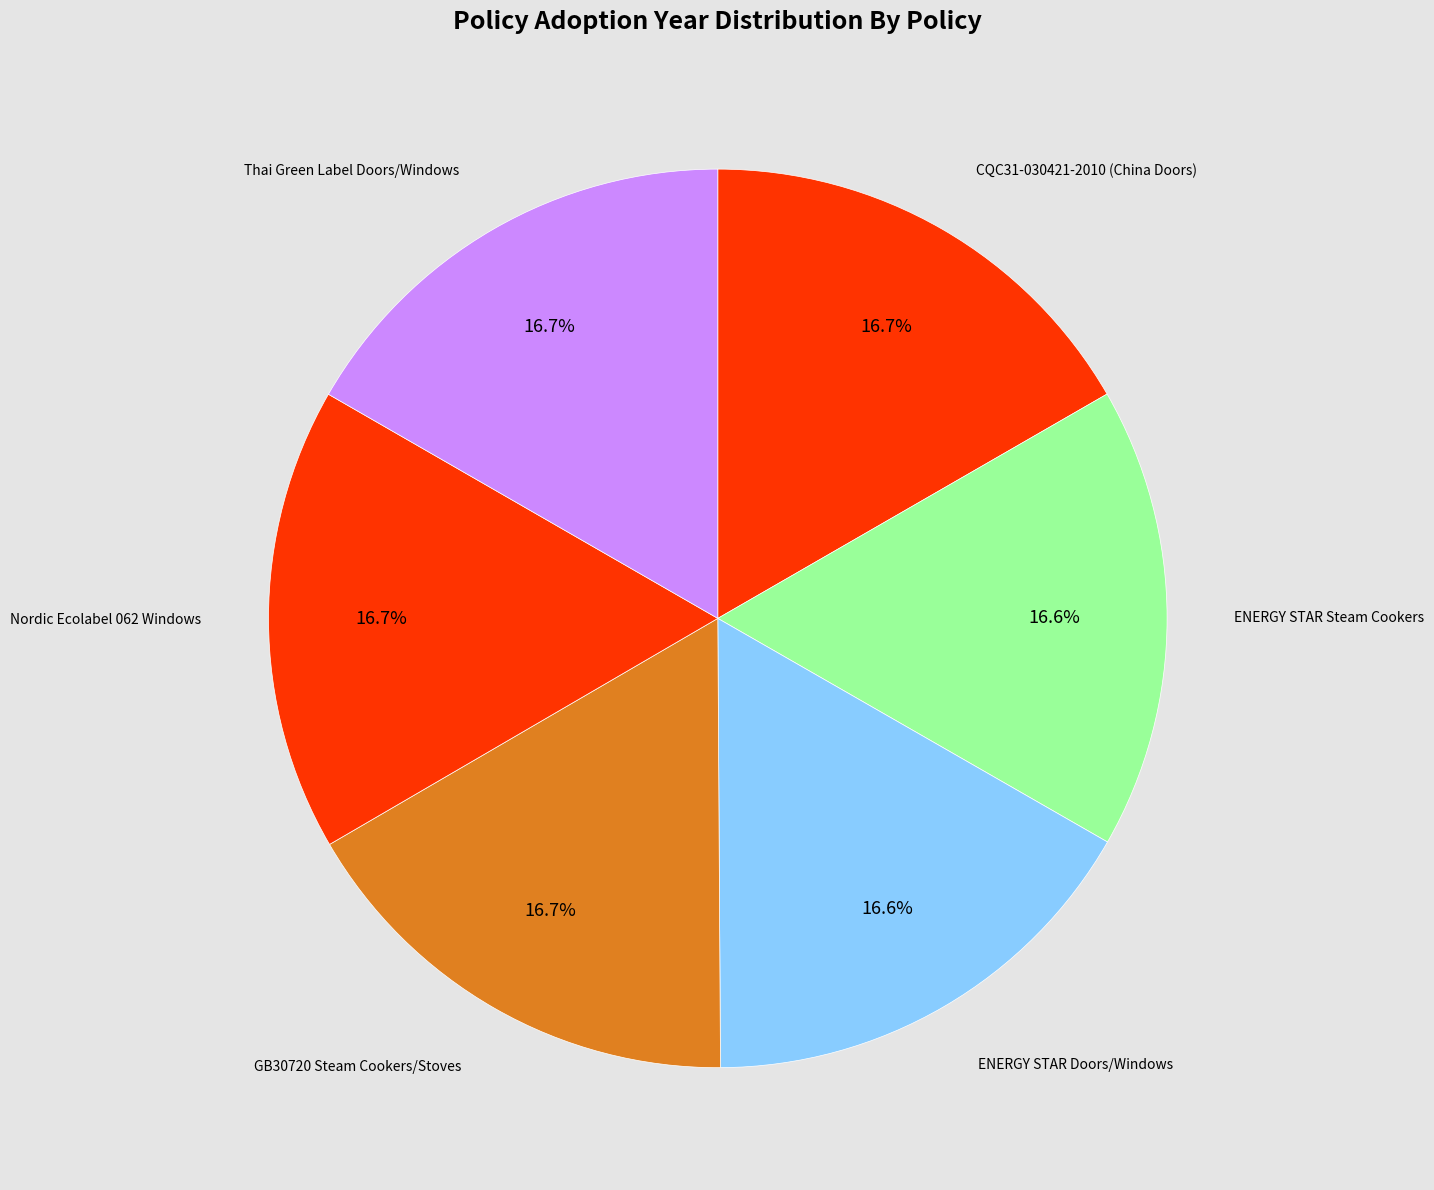

What is the smallest slice in the pie chart?

ENERGY STAR Steam Cookers